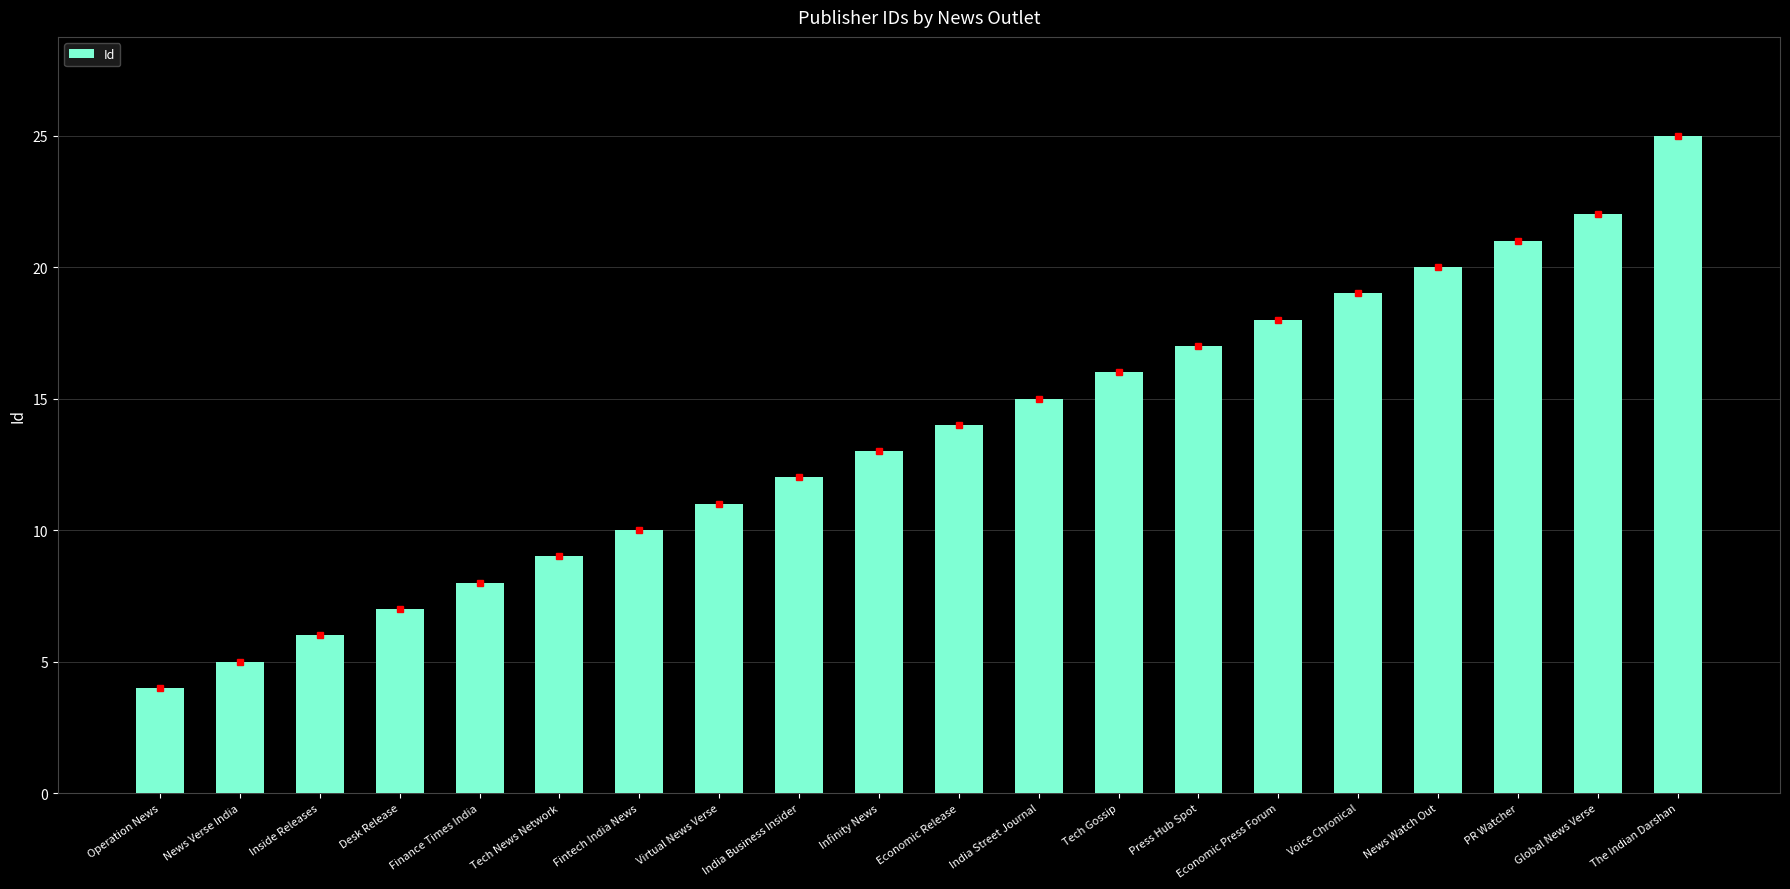

The value at Fintech India News is 10. True or false?

True